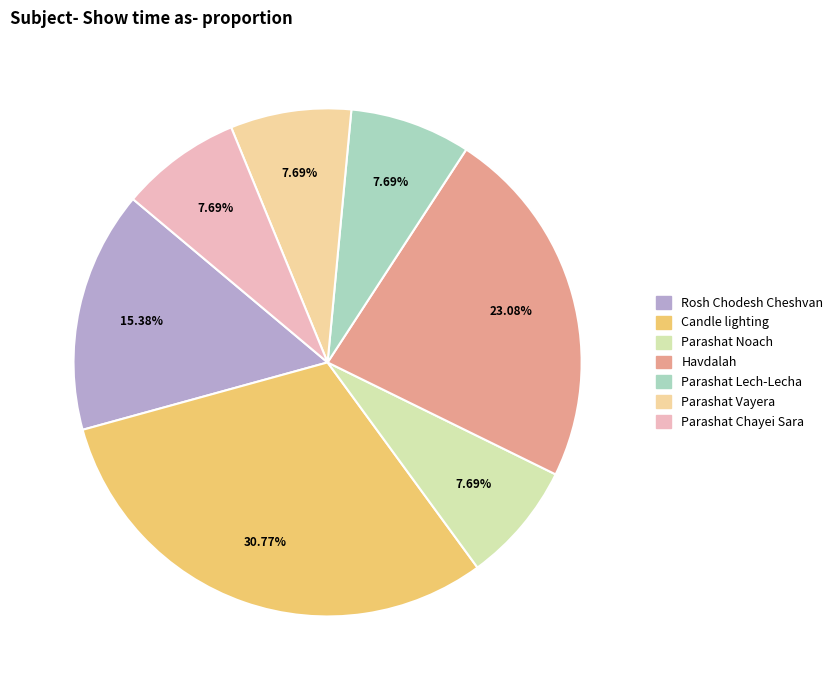

Does any single category account for the majority?

No